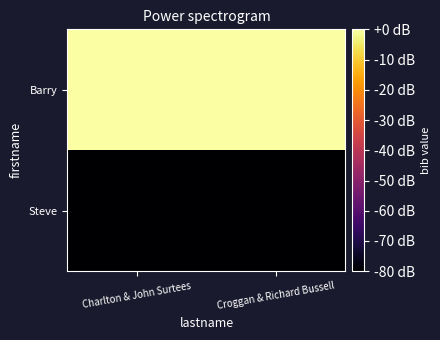

Reading left to right, extract all data points from this chart.

Barry: Charlton & John Surtees=0	Croggan & Richard Bussell=0
Steve: Charlton & John Surtees=-80	Croggan & Richard Bussell=-80